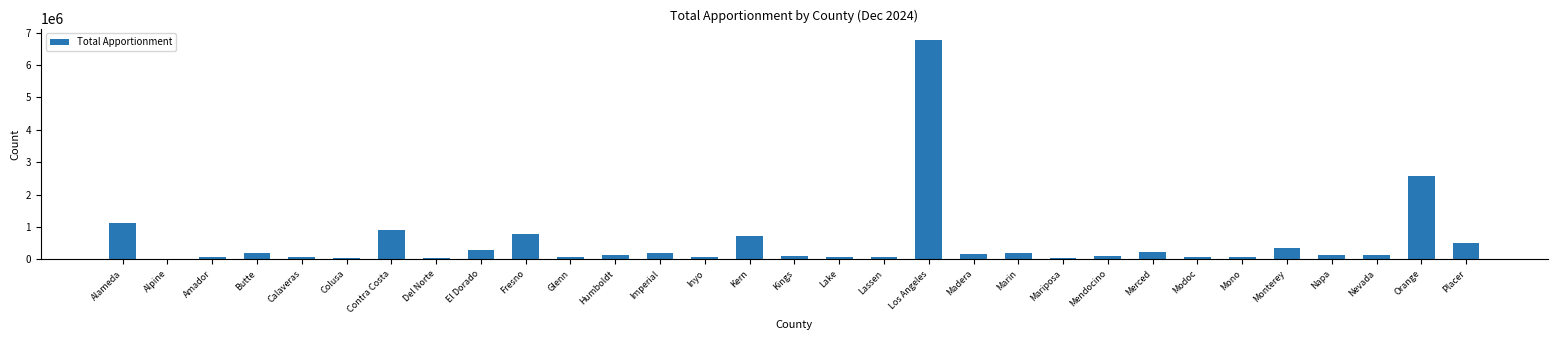

True or false: the data shows 1123643.5 at Alameda.

True